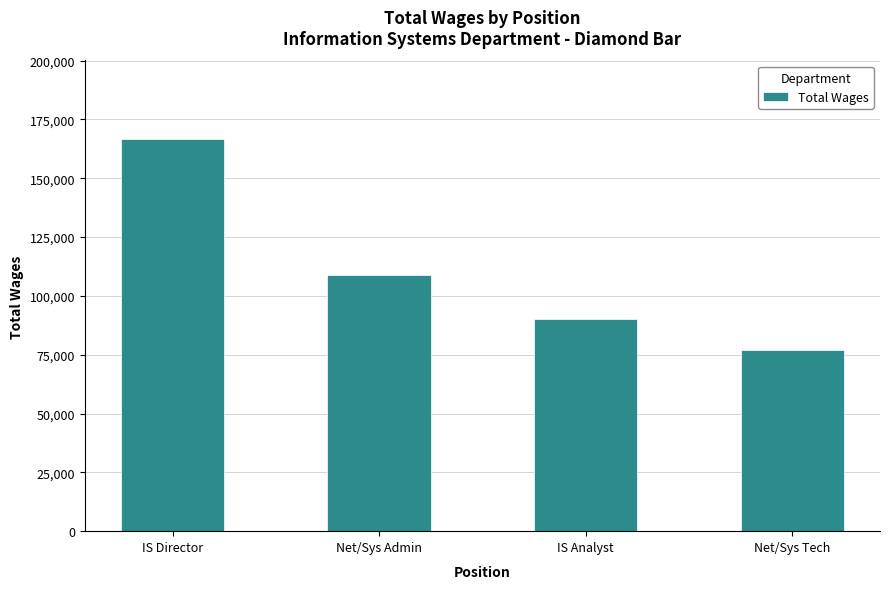

What is the sum of all values?

442883